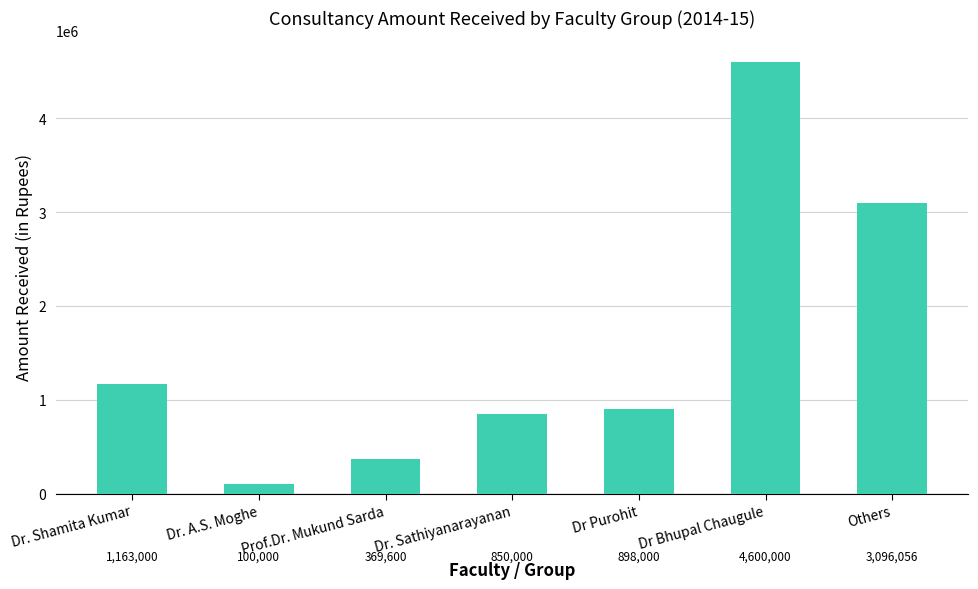

The chart shows a value of 100000 at Dr. A.S. Moghe. True or false?

True